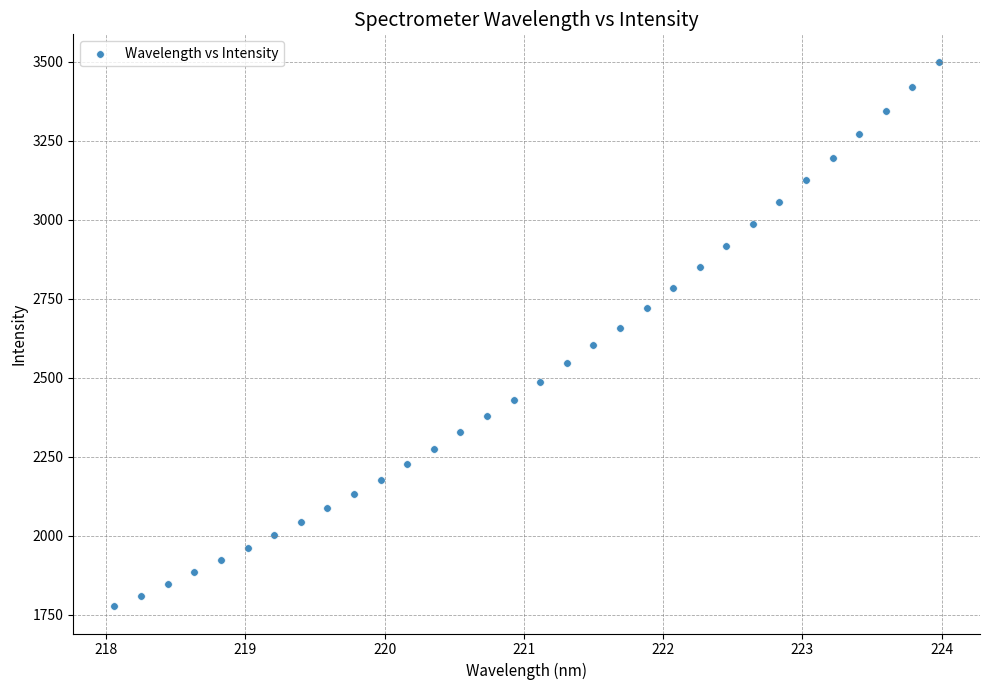

What is the range of X values (max minus min)?

5.9